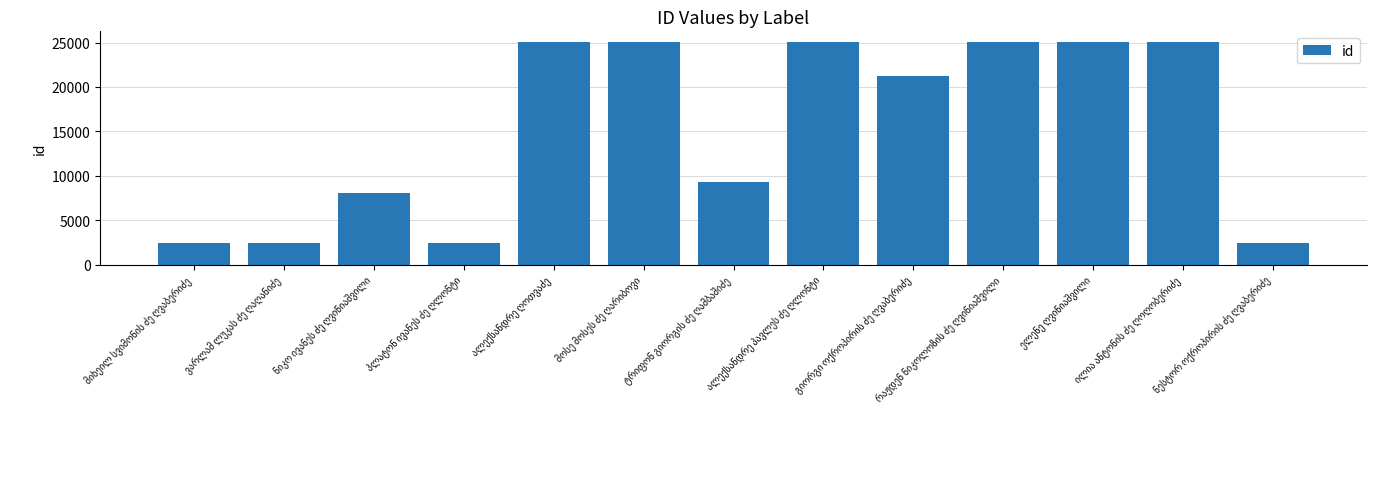

What is the value of the 13th bar from the left?

2397